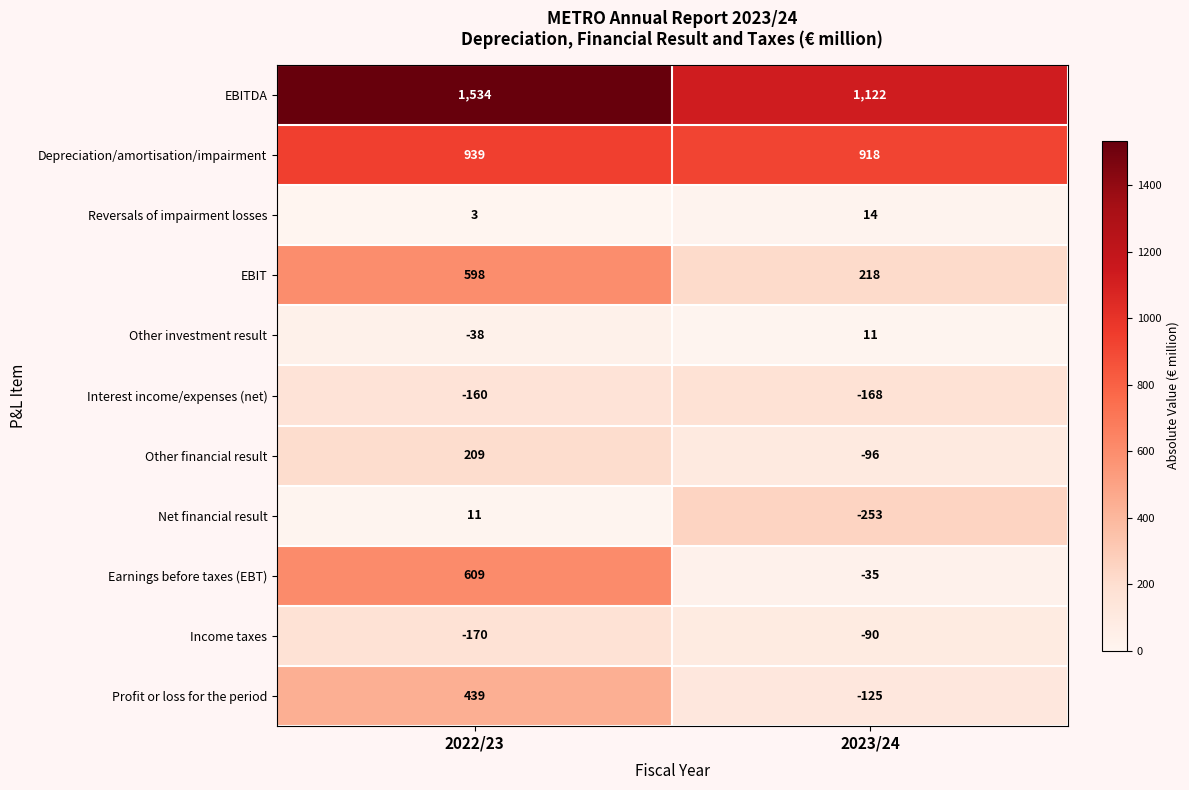

What is the average value of the Profit or loss for the period series?

157